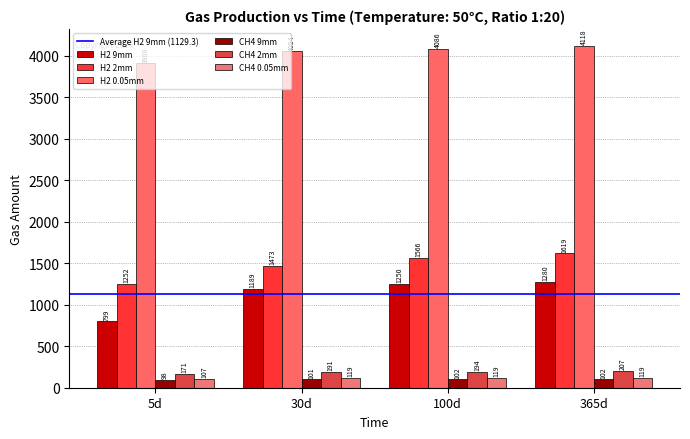

What is the maximum value for CH4 2mm?

206.8